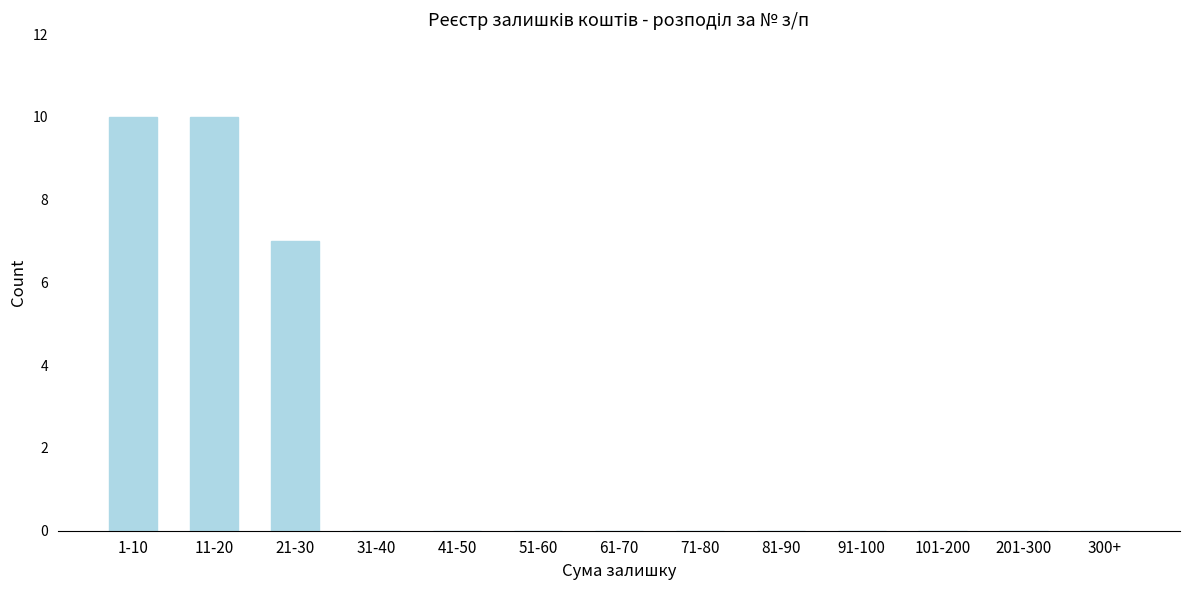

Reading left to right, extract all data points from this chart.

1-10=10	11-20=10	21-30=7	31-40=0	41-50=0	51-60=0	61-70=0	71-80=0	81-90=0	91-100=0	101-200=0	201-300=0	300+=0